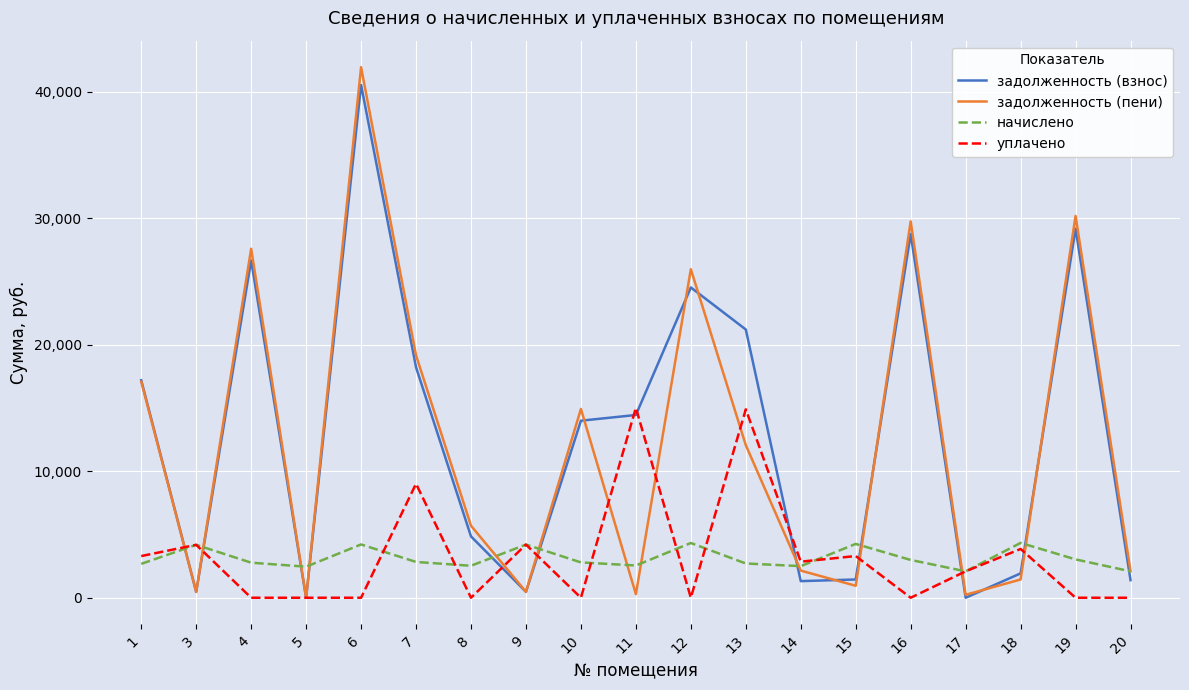

True or false: начислено has a value of 4122.0 at 13.

False